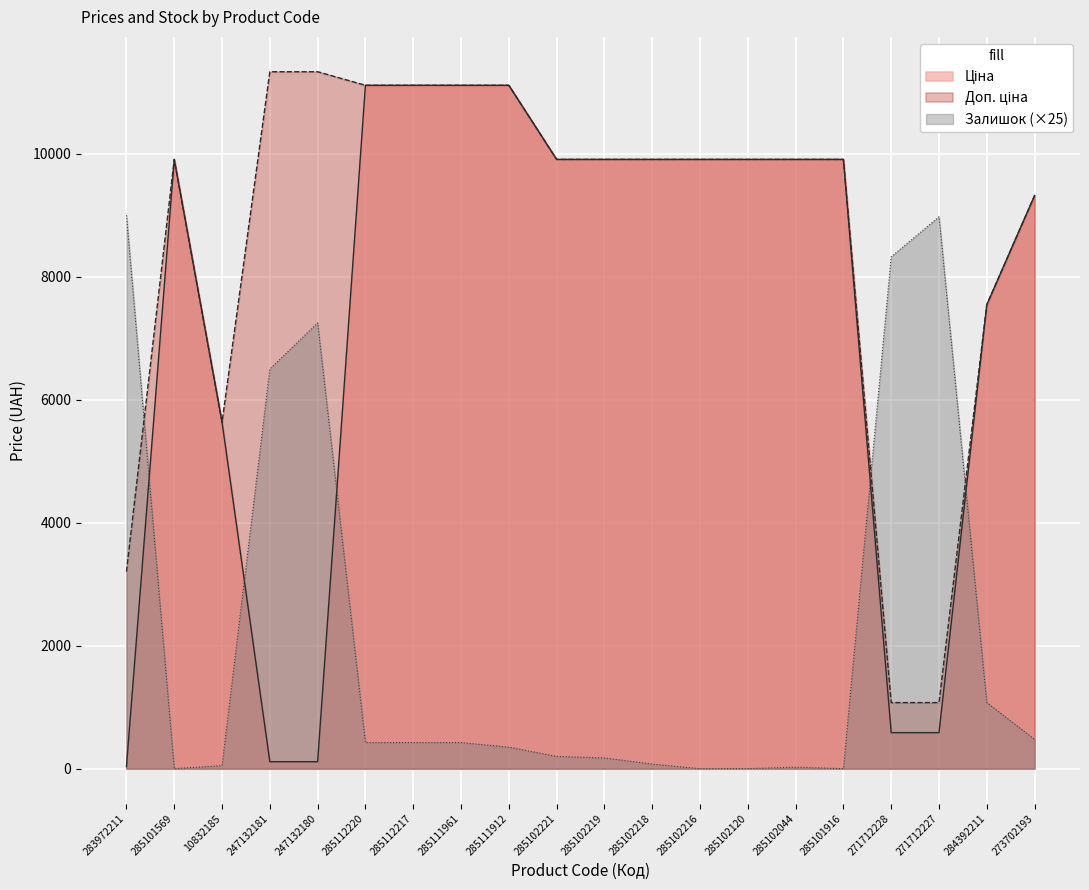

What is the minimum value for Ціна?

32.0